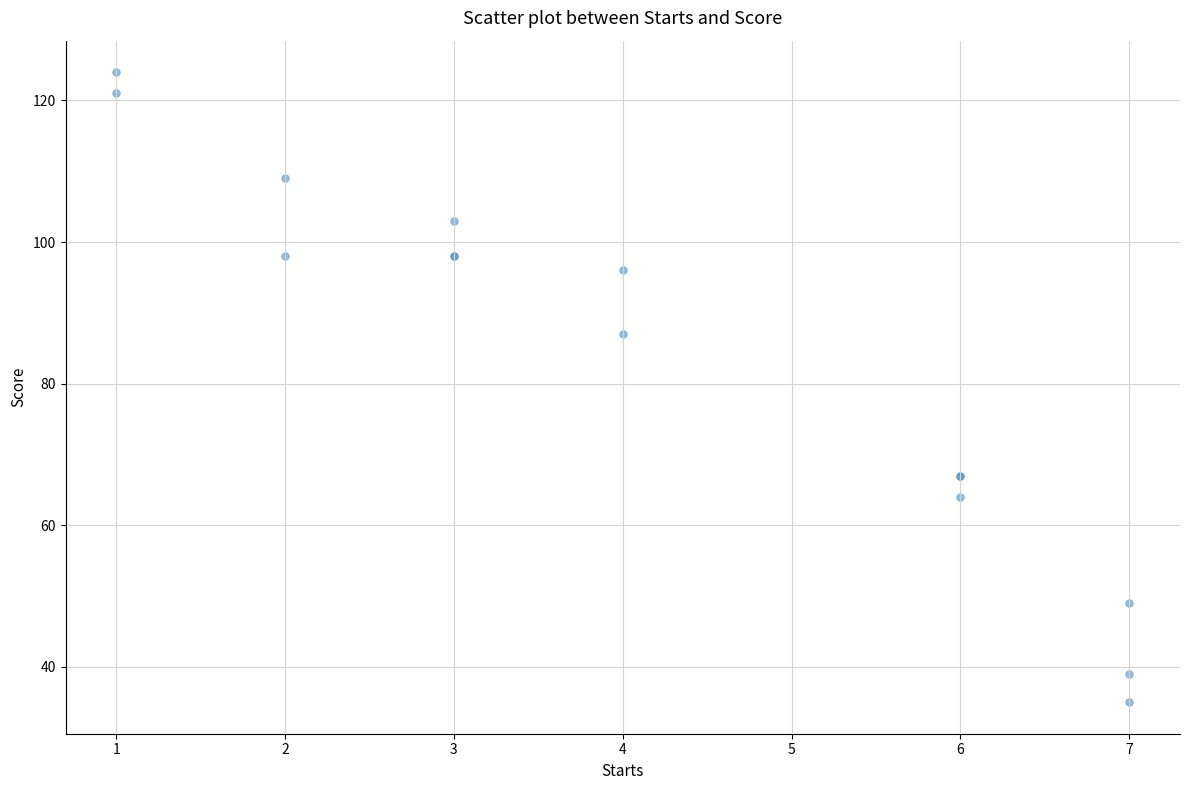

What Y value in the scatter plot is closest to 79?

87